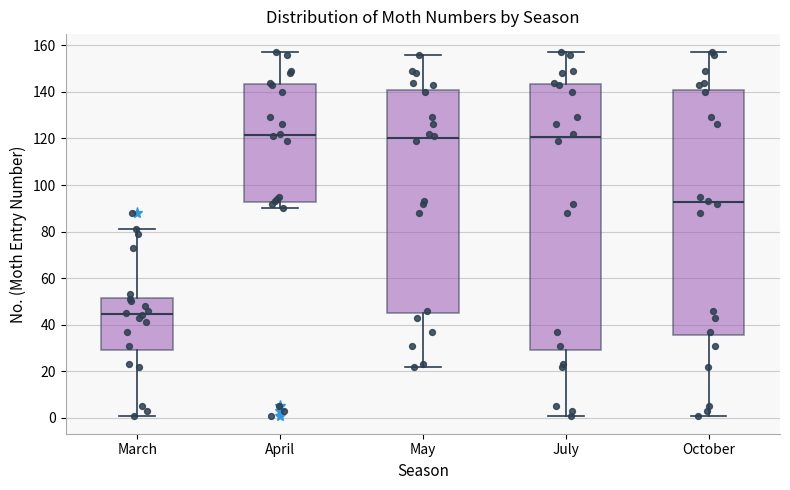

Which box has the lowest median line?

March